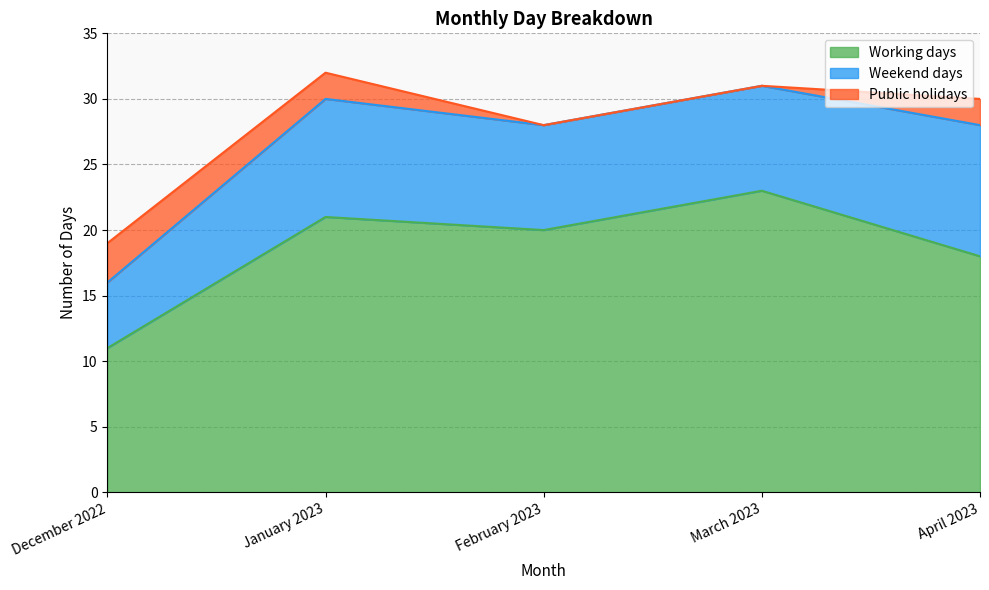

What is the label of the 2nd point from the left?

January 2023